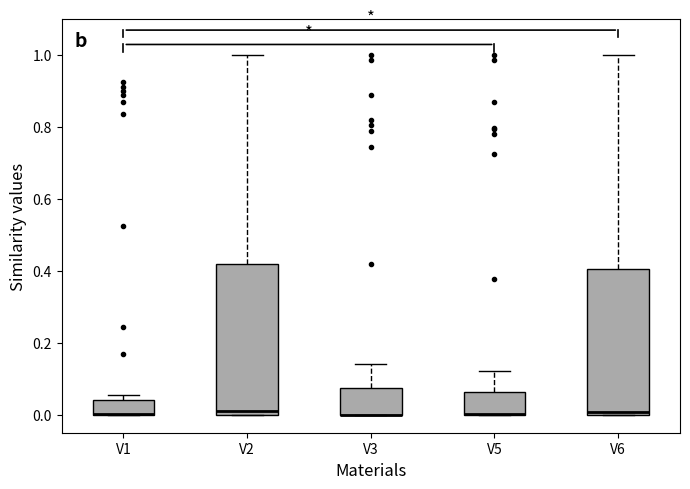

Reading left to right, transcribe this box plot: for each box, give where its median line is, the range the box spans, and where its two whiskers end, as read against the y-axis. The values are not printed on the chart, so give them approximately, as read against the axis.

V1: median 0.00 (drawn on the box's lower edge), box 0.00 to 0.04, whiskers 0.00 to 0.06
V2: median 0.02, box 0.00 to 0.42, whiskers 0.00 to 1.00
V3: median 0.00 (drawn on the box's lower edge), box 0.00 to 0.08, whiskers 0.00 to 0.14
V5: median 0.00 (drawn on the box's lower edge), box 0.00 to 0.06, whiskers 0.00 to 0.12
V6: median 0.00 (just above the box's lower edge), box 0.00 to 0.40, whiskers 0.00 to 1.00